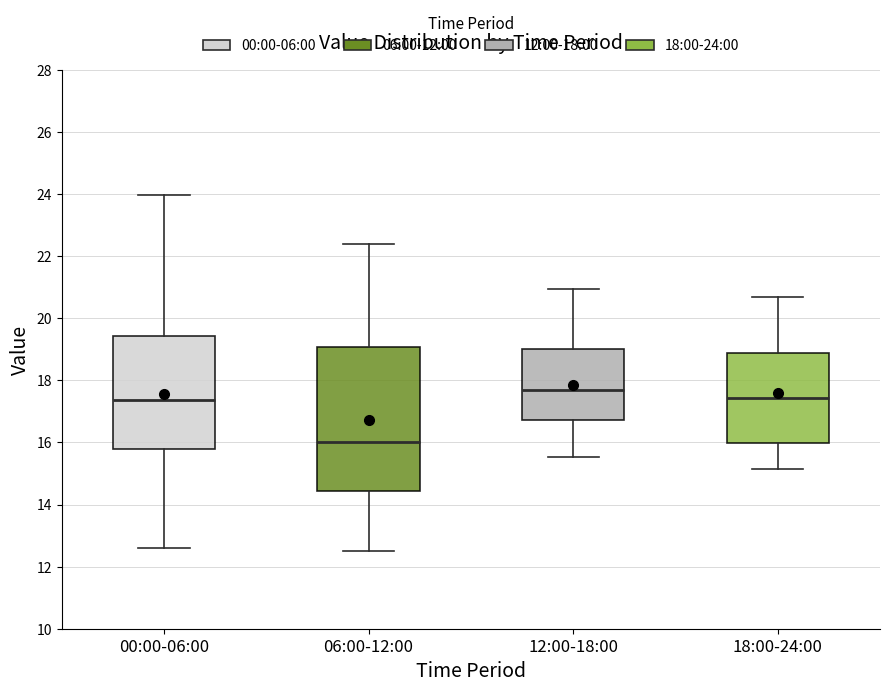

Reading left to right, transcribe this box plot: for each box, give where its median line is, the range the box spans, and where its two whiskers end, as read against the y-axis. The values are not printed on the chart, so give them approximately, as read against the axis.

00:00-06:00: median 17.4, box 15.8 to 19.4, whiskers 12.6 to 24.0
06:00-12:00: median 16.0, box 14.4 to 19.0, whiskers 12.6 to 22.4
12:00-18:00: median 17.8, box 16.8 to 19.0, whiskers 15.6 to 21.0
18:00-24:00: median 17.4, box 16.0 to 18.8, whiskers 15.2 to 20.6